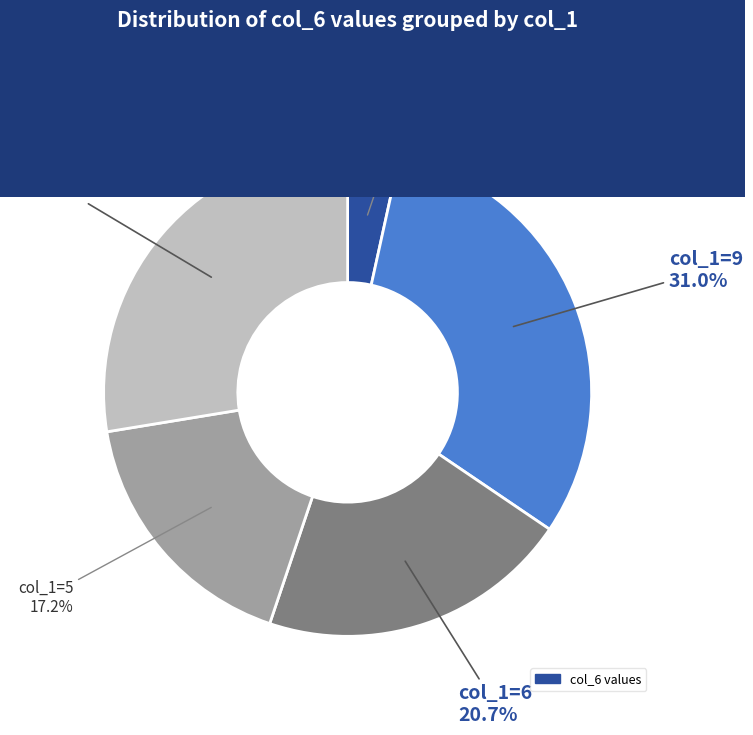

Is there any slice that represents more than half of the pie?

No